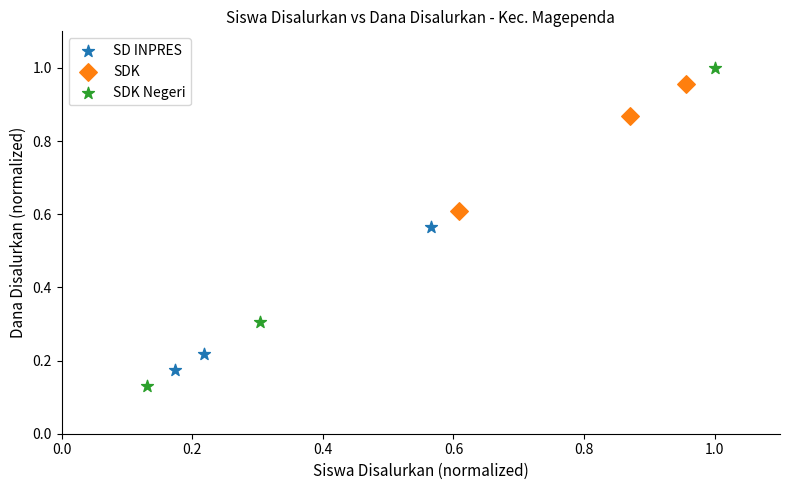

What are all the series names shown in the legend?

SD INPRES, SDK, SDK Negeri